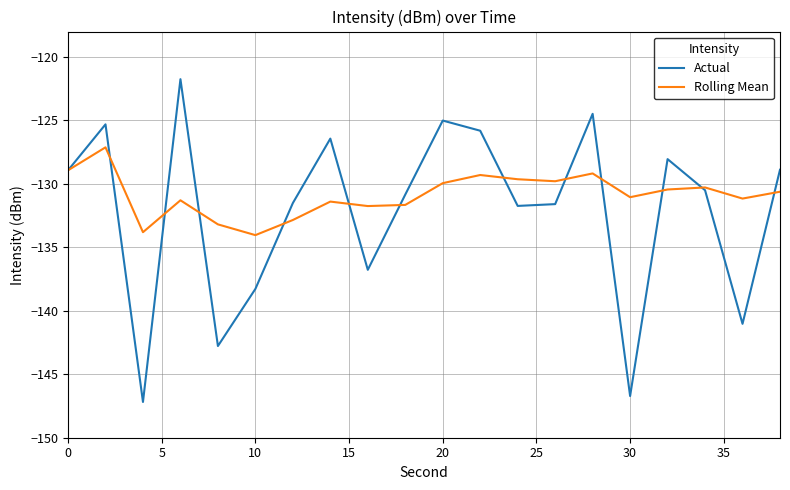

Which series has the largest range (max minus min)?

Actual